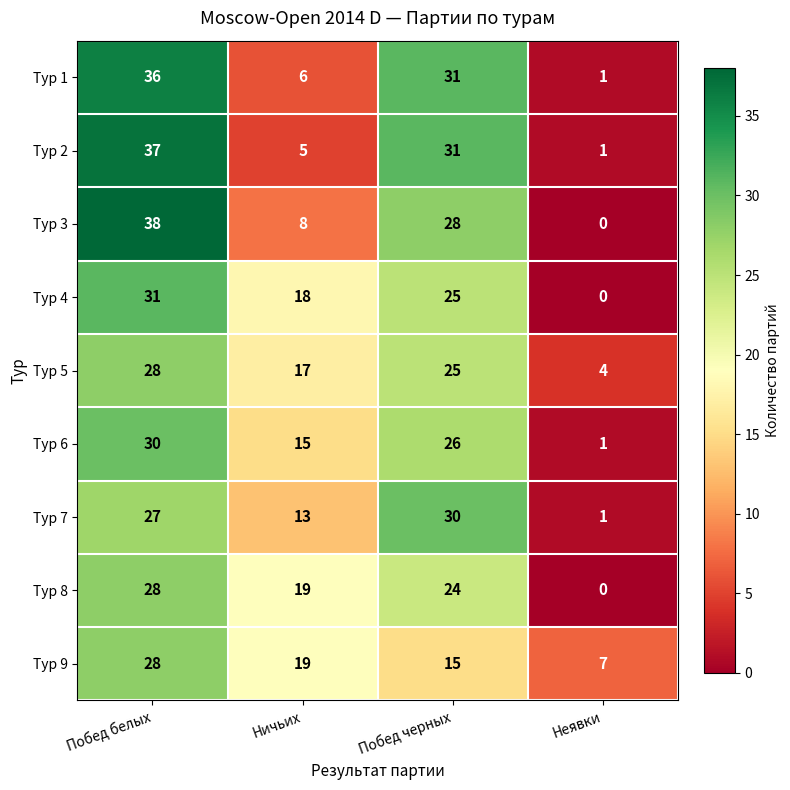

At which category does the chart reach its minimum across all series?

Неявки